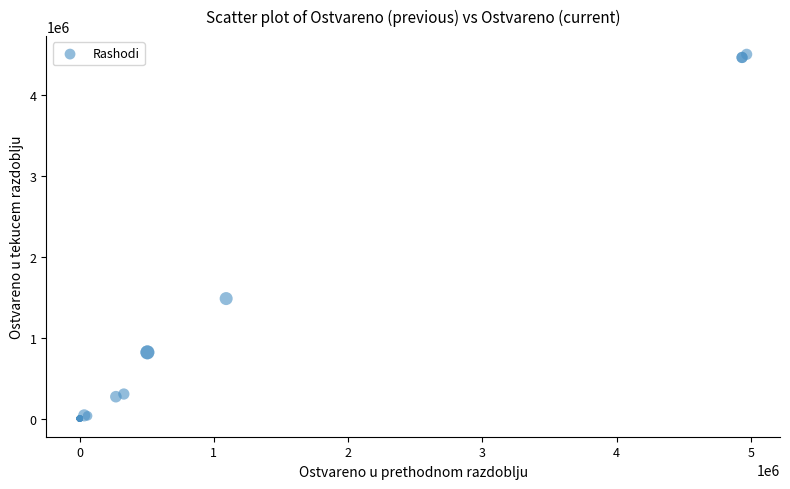

What Y value in the scatter plot is closest to 2254250?

1484740.5